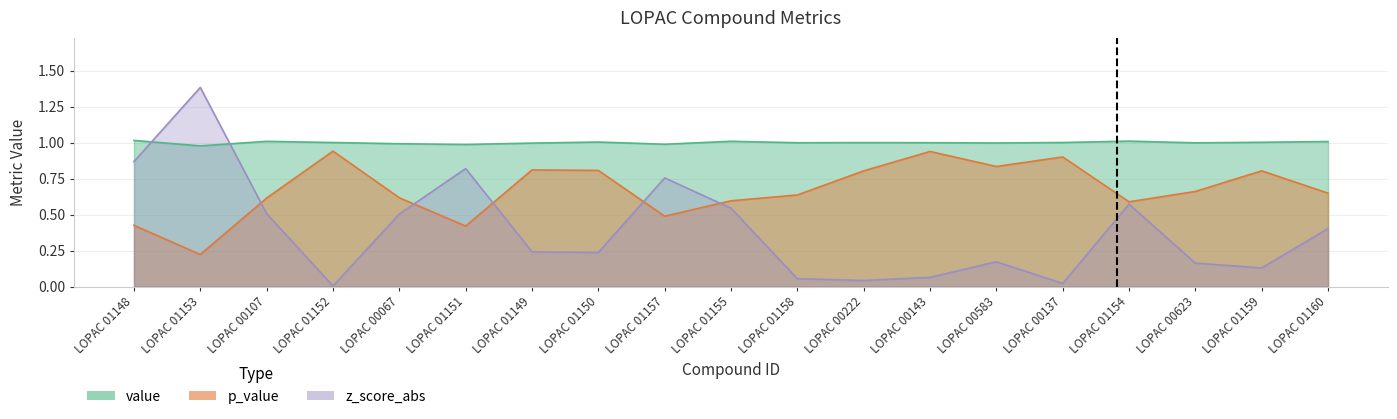

Rank the series by their average value, from lowest to highest.

z_score_abs, p_value, value